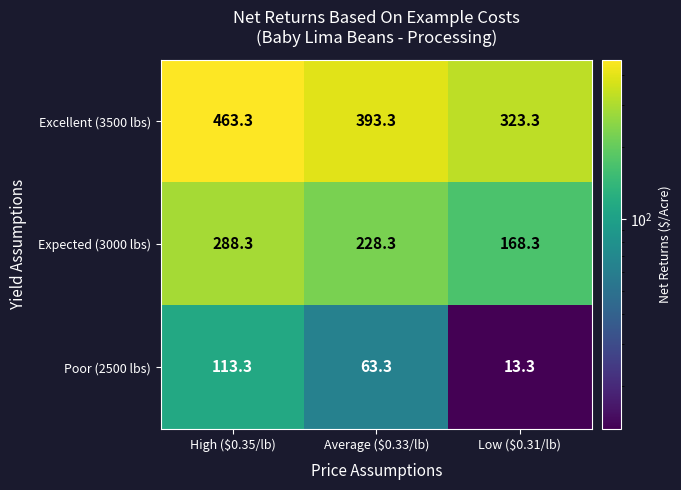

What is the sum of all Expected (3000 lbs) values?

684.9